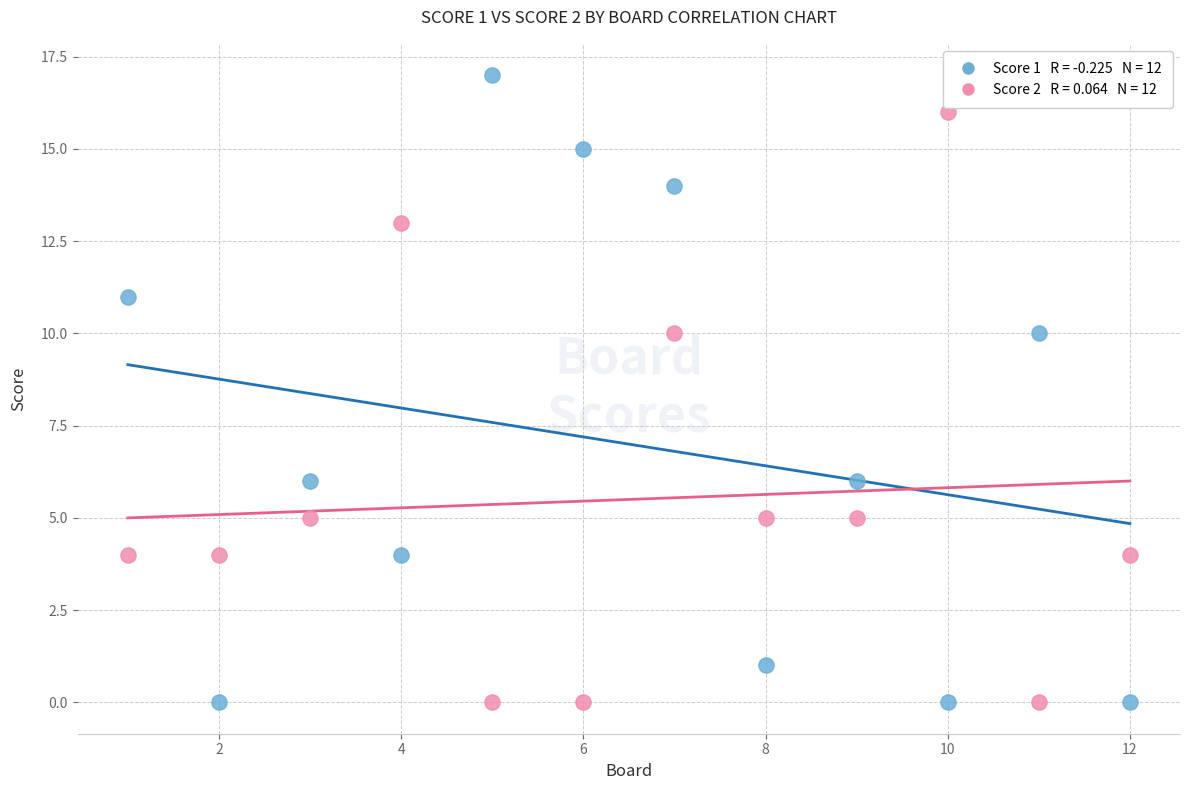

Across all data points, what is the range of X values (max minus min)?

11